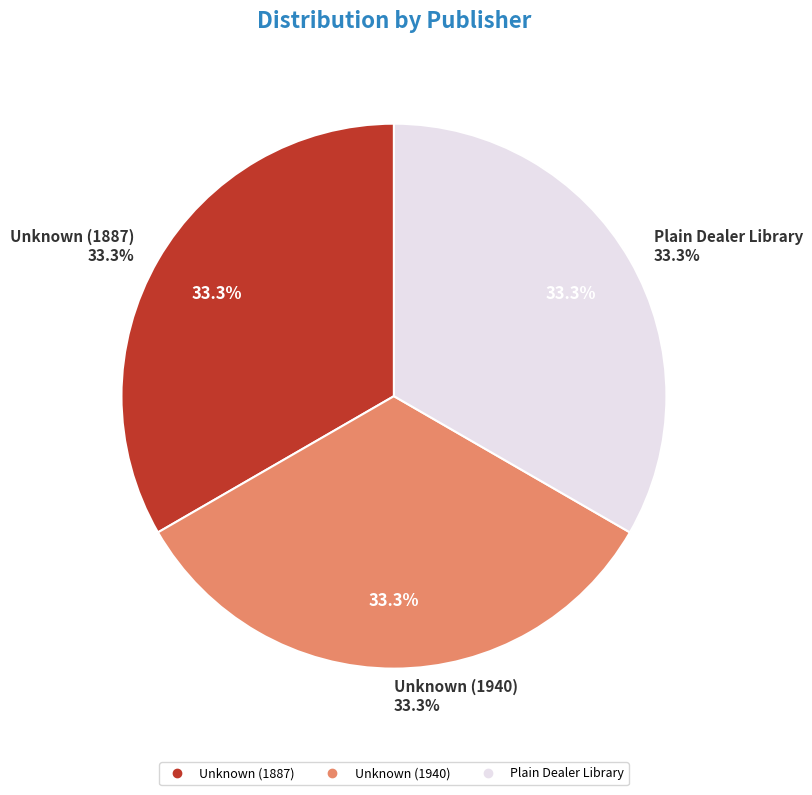

To the nearest percent, what is the average slice percentage?

33%